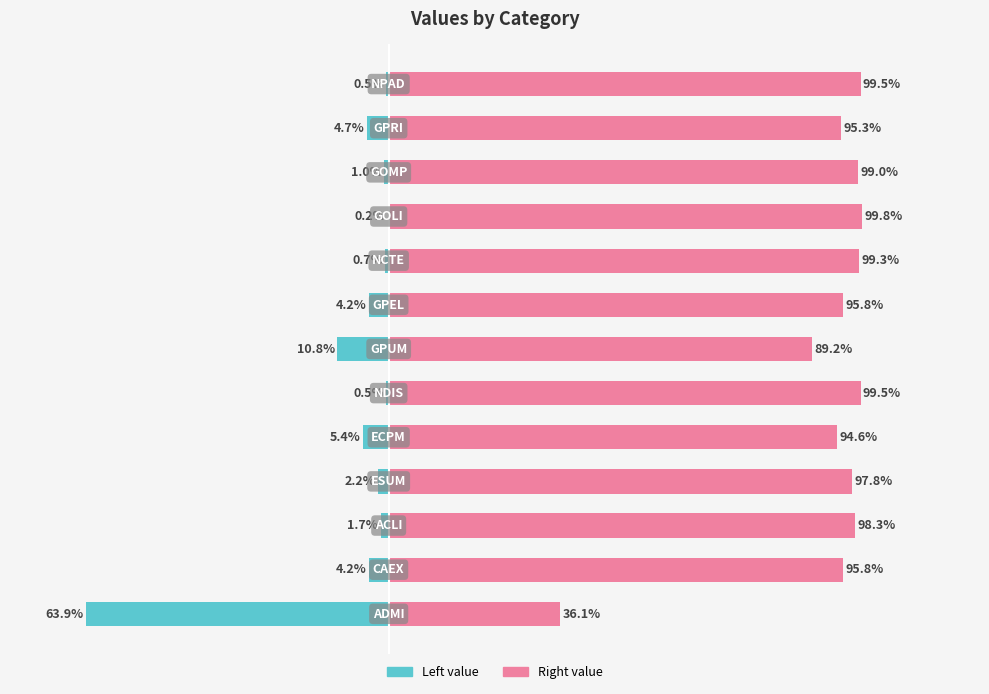

How many values in the Left (teal) series exceed -2?

6